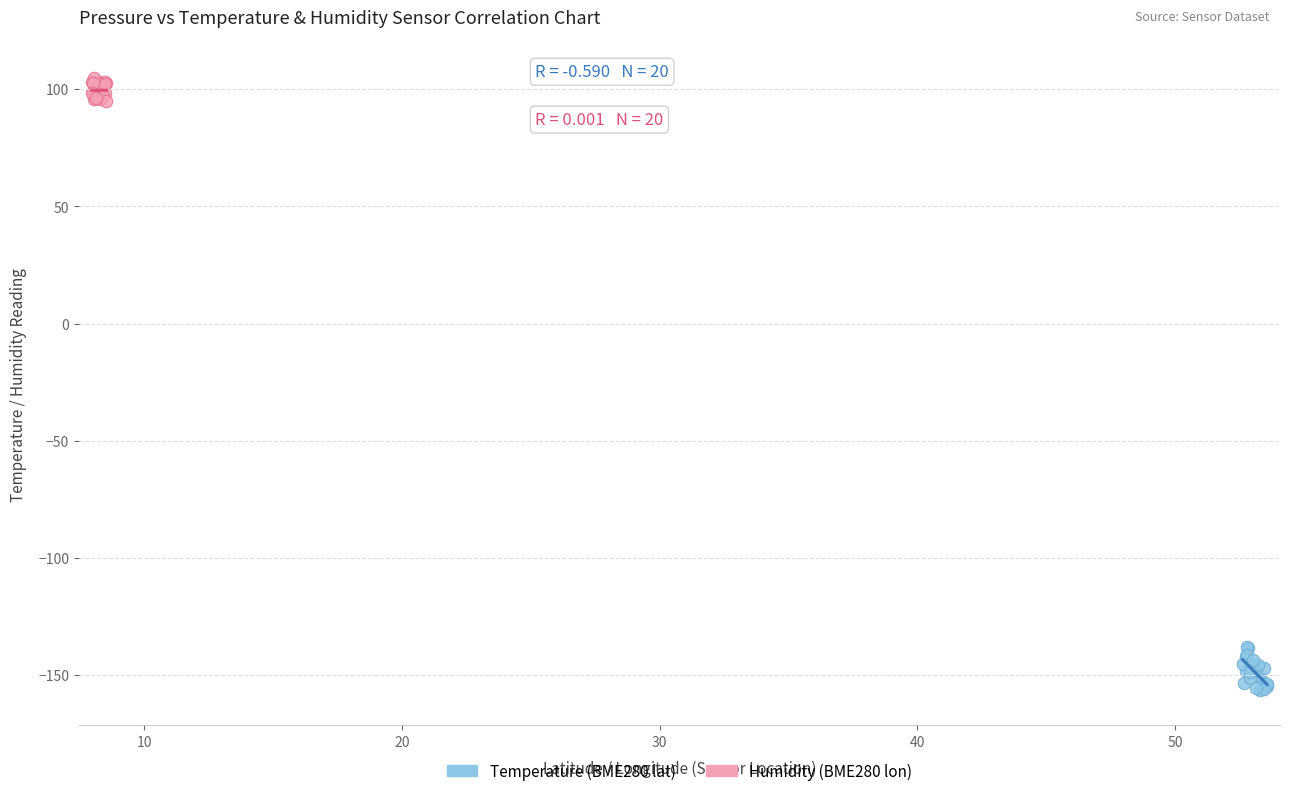

Which series reaches the maximum Y coordinate?

Humidity (BME280 lon)